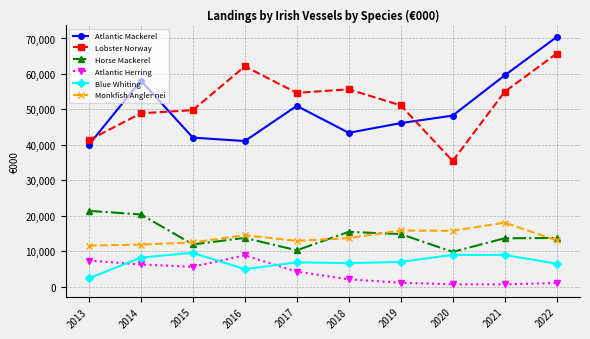

What is the approximate value of Monkfish Angler nei at 2016?

14535